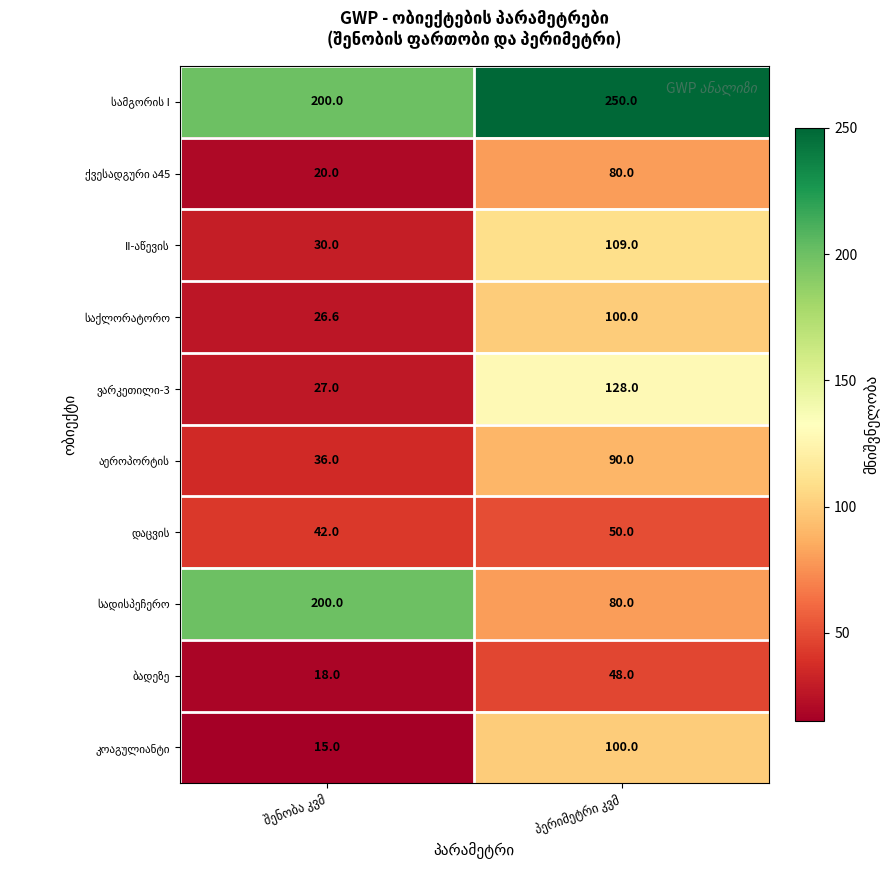

What is the minimum value shown in the chart?

15.0